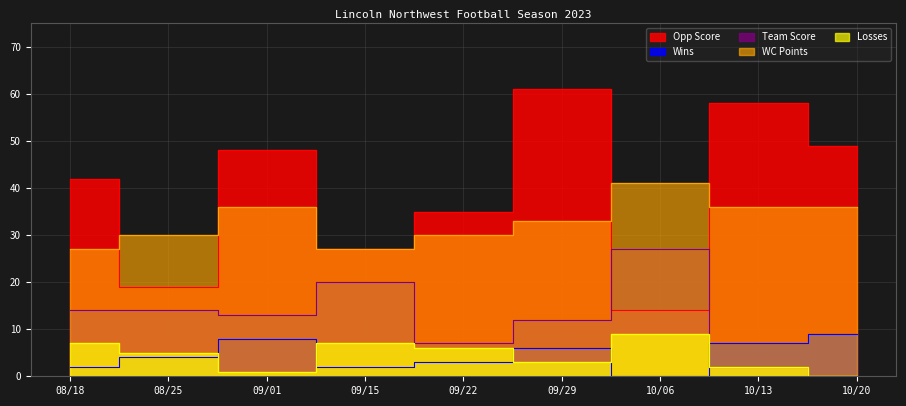

The value of WC Points at 10/13 is 36. True or false?

True